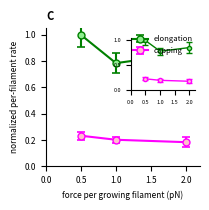

Which category has the highest value across all series?

0.5